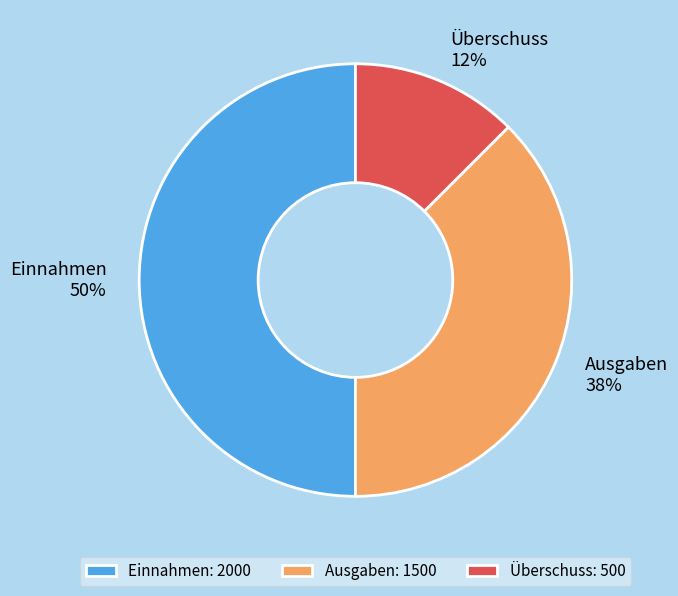

Which category has the smallest portion of the pie?

Überschuss